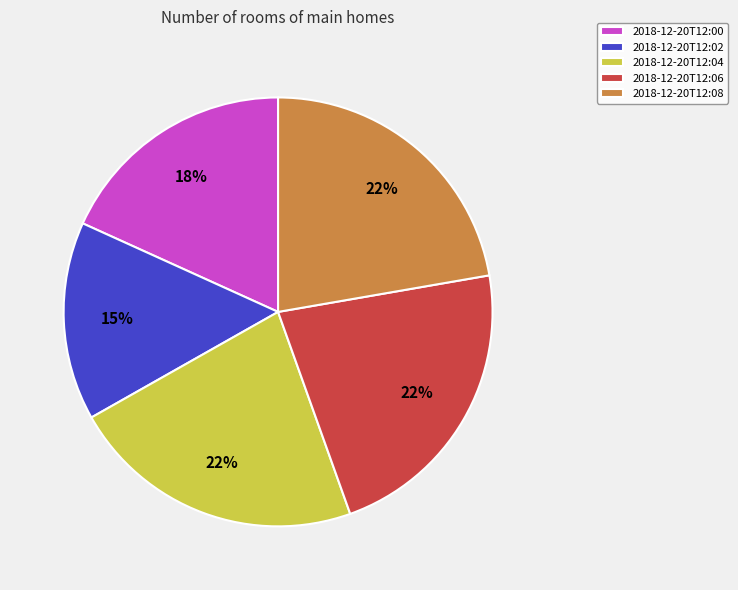

To the nearest percent, what portion does 2018-12-20T12:02 represent?

15%